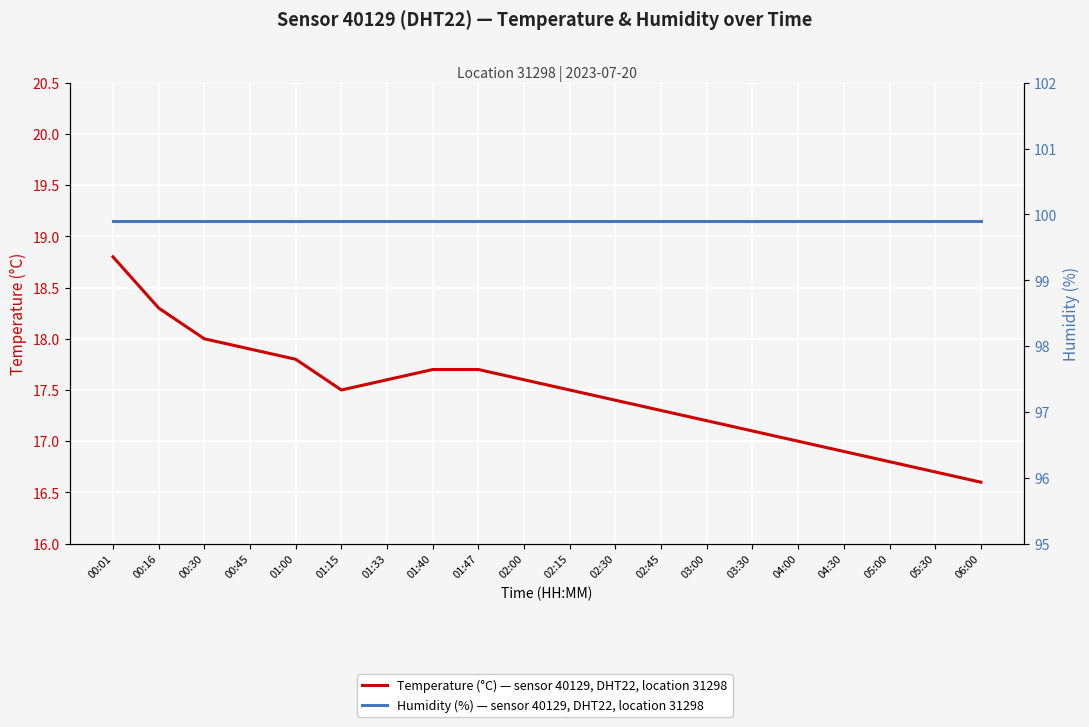

Which series changed the most between 01:15 and 04:30?

Temperature (°C, sensor 40129, DHT22)